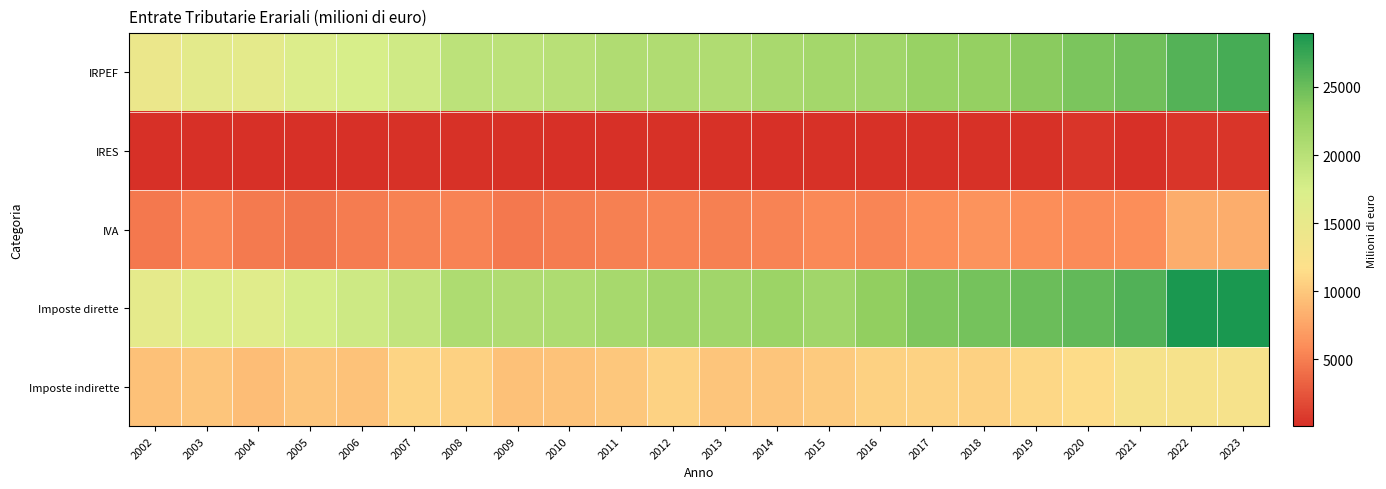

Reading right to left, transcribe all the data shown in this chart.

IRPEF: 2023=26744	2022=26076	2021=24764	2020=24161	2019=23465	2018=22842	2017=22621	2016=21777	2015=21566	2014=21198	2013=20722	2012=20722	2011=20671	2010=20011	2009=19651	2008=19623	2007=18193	2006=17520	2005=16844	2004=15615	2003=15700	2002=14561
IRES: 2023=466	2022=466	2021=222	2020=466	2019=310	2018=295	2017=260	2016=310	2015=269	2014=111	2013=269	2012=243	2011=156	2010=211	2009=235	2008=269	2007=231	2006=114	2005=156	2004=191	2003=161	2002=156
IVA: 2023=8176	2022=8179	2021=6002	2020=5841	2019=6002	2018=6314	2017=6002	2016=5415	2015=5634	2014=5390	2013=5130	2012=5392	2011=5084	2010=4907	2009=4679	2008=5376	2007=5197	2006=4943	2005=4456	2004=4748	2003=5483	2002=4638
Imposte dirette: 2023=28948	2022=28948	2021=26219	2020=25390	2019=24930	2018=24450	2017=24003	2016=23013	2015=21759	2014=22282	2013=21759	2012=21759	2011=21384	2010=20800	2009=20631	2008=20770	2007=19176	2006=18274	2005=17610	2004=16320	2003=16769	2002=15435
Imposte indirette: 2023=12820	2022=12820	2021=12820	2020=11468	2019=11142	2018=10672	2017=10744	2016=10639	2015=10213	2014=9799	2013=9828	2012=10706	2011=9989	2010=9582	2009=9568	2008=10697	2007=10843	2006=9614	2005=9851	2004=9258	2003=9827	2002=9530